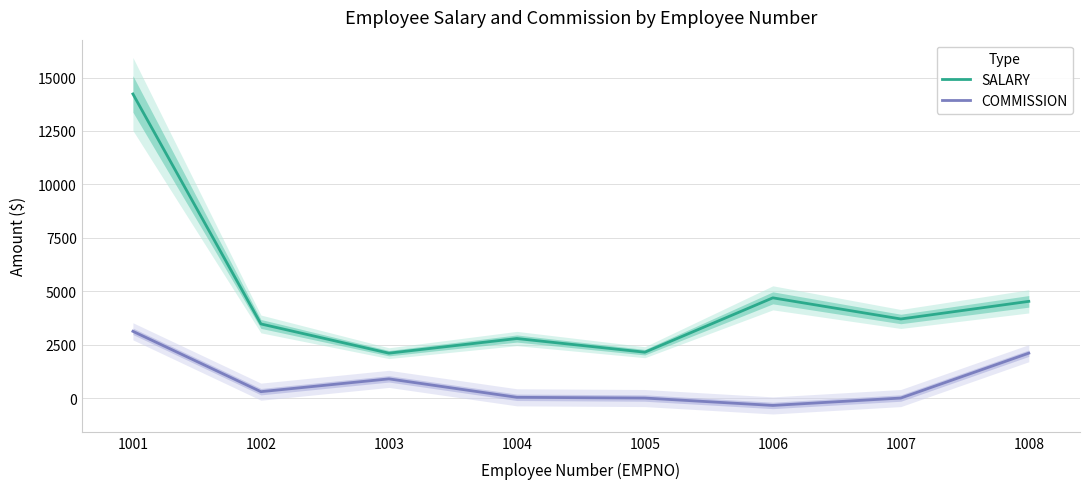

At which label does SALARY reach its peak?

1001